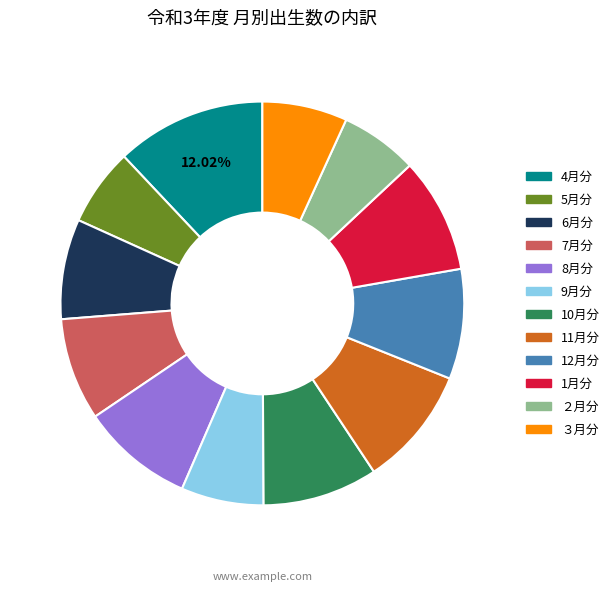

To the nearest percent, what is the average slice percentage?

8%